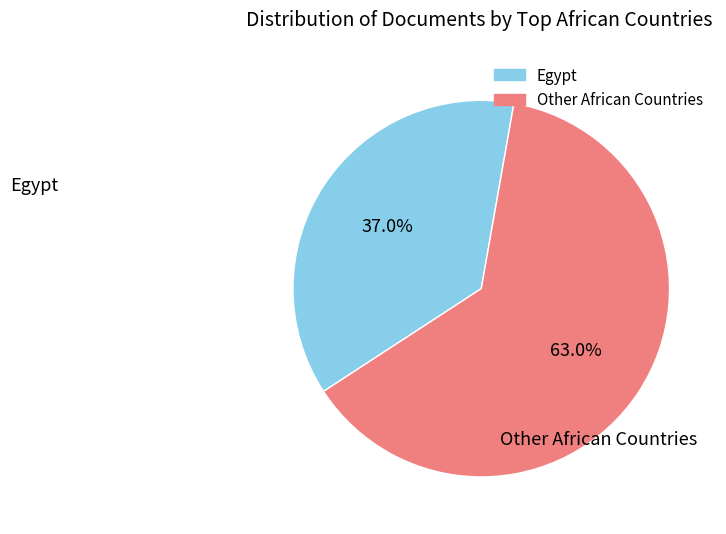

Does any single category account for the majority?

Yes